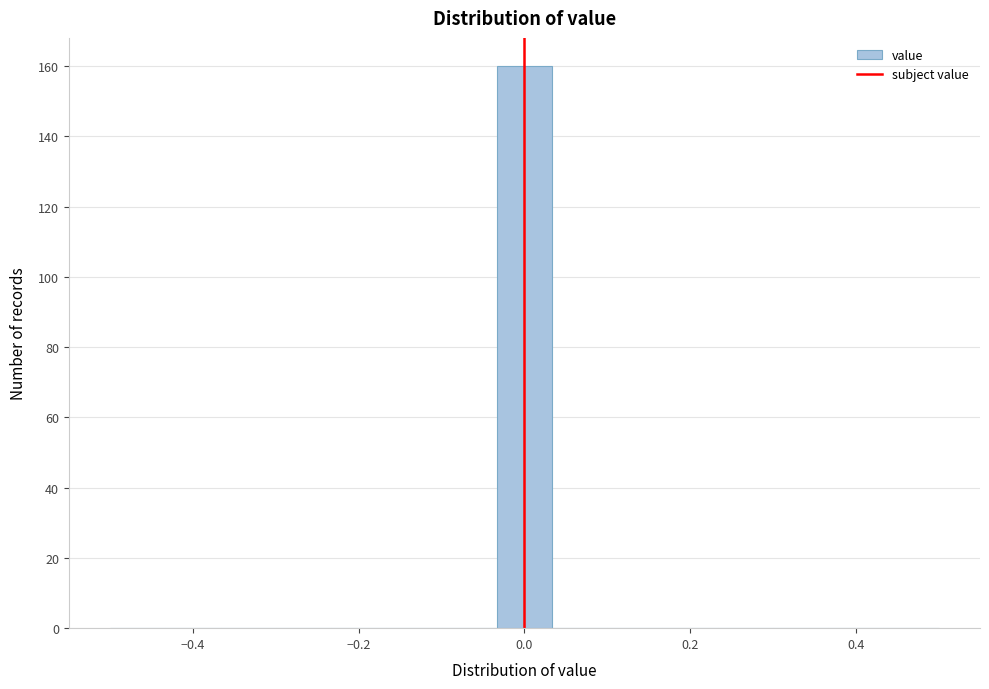

Around what value on the x-axis is the tallest bar? Give the approximate position of its centre, as read against the axis.

0.00